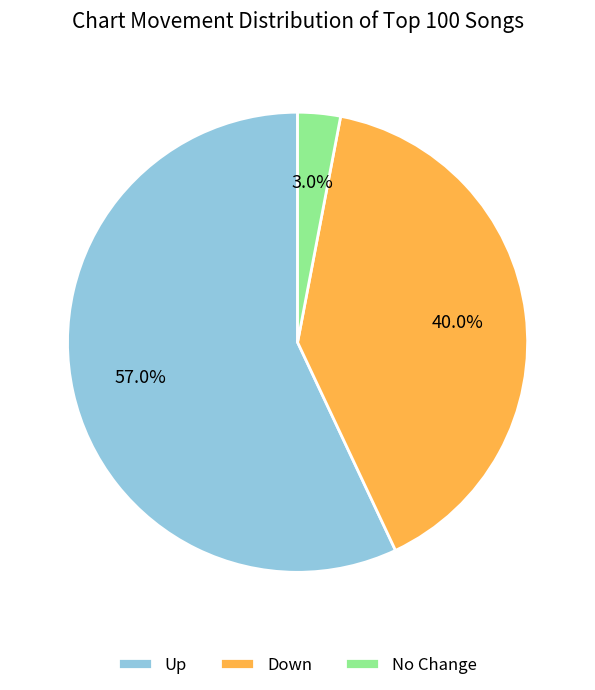

What is the ratio of the value at Down to the value at Up?

0.7